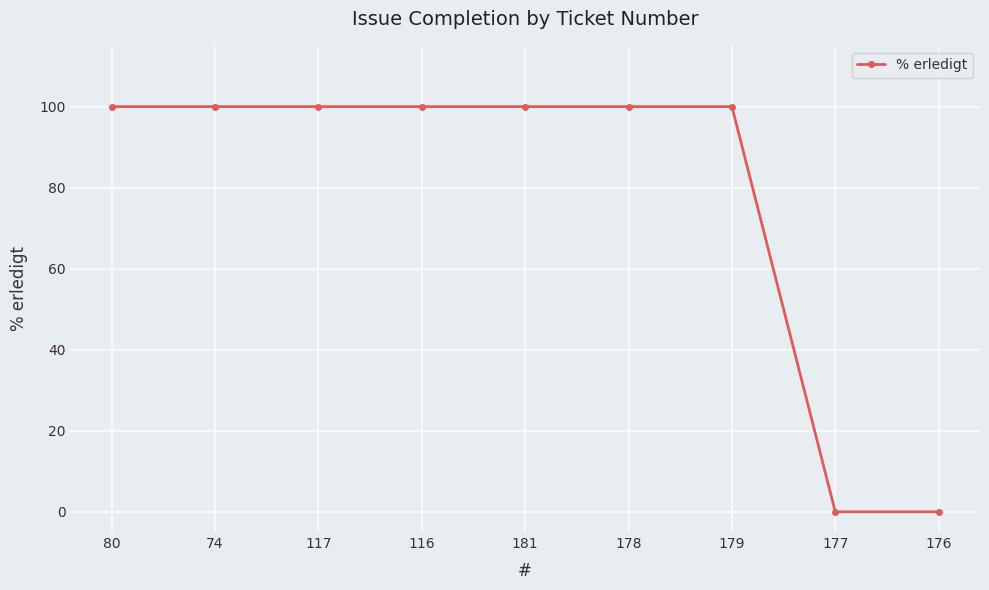

The value at 117 is 67. True or false?

False